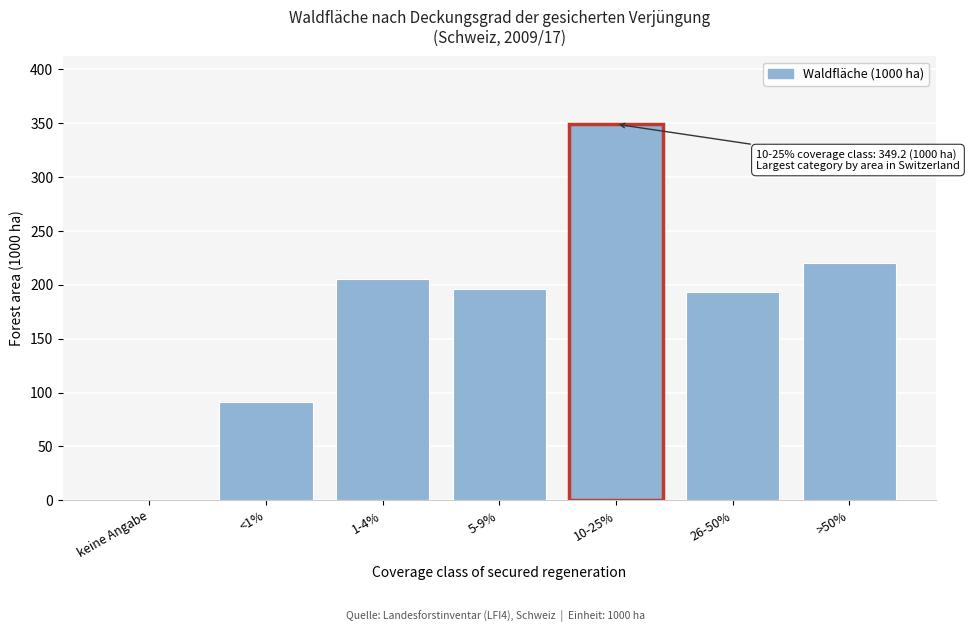

Reading left to right, extract all data points from this chart.

keine Angabe=0.0	<1%=91.6	1-4%=205.8	5-9%=195.9	10-25%=349.2	26-50%=193.0	>50%=220.0